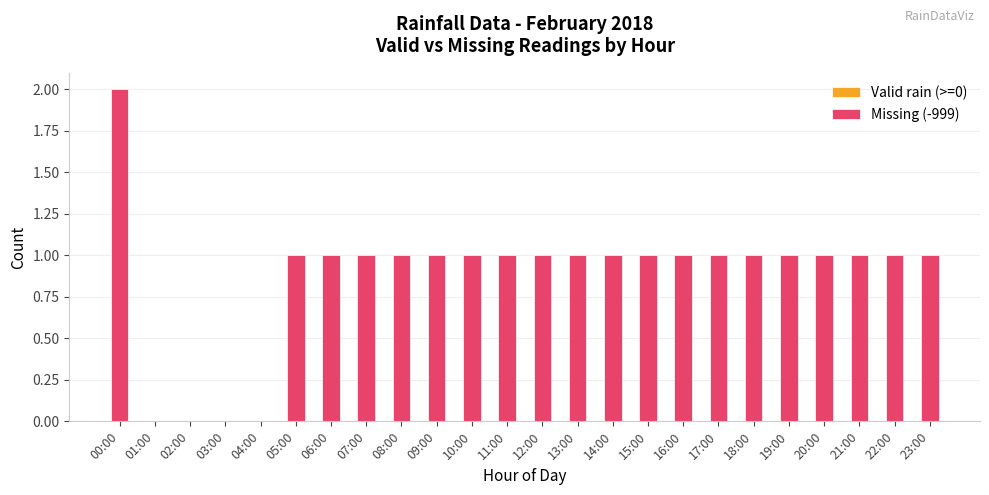

Reading left to right, what are all the values shown in this chart?

00:00=2	01:00=0	02:00=0	03:00=0	04:00=0	05:00=1	06:00=1	07:00=1	08:00=1	09:00=1	10:00=1	11:00=1	12:00=1	13:00=1	14:00=1	15:00=1	16:00=1	17:00=1	18:00=1	19:00=1	20:00=1	21:00=1	22:00=1	23:00=1